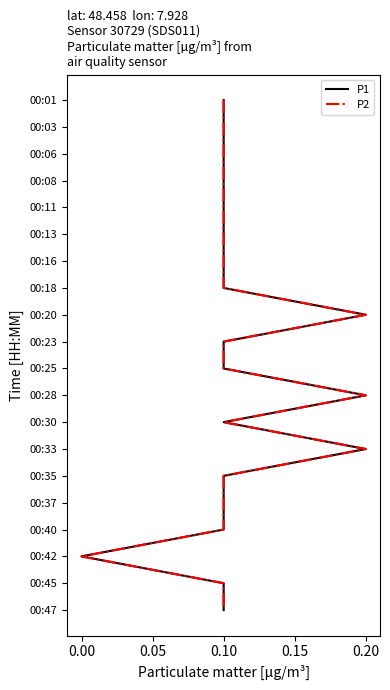

At which category is the sum across all series the highest?

0.10